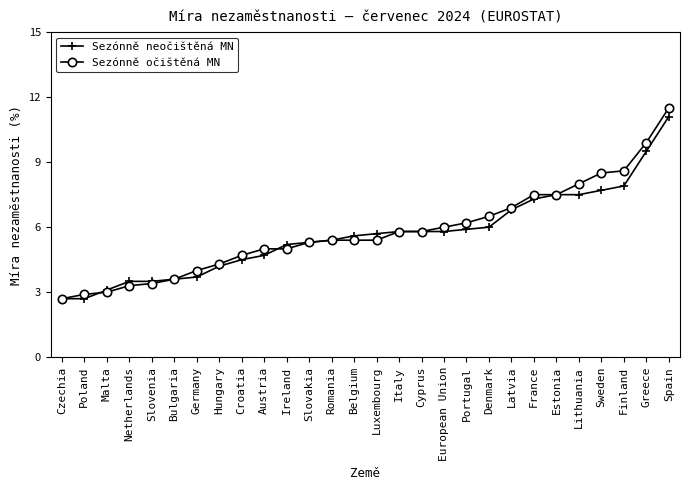

Is it true that Sezónně neočištěná MN equals 8.4 at Belgium?

False